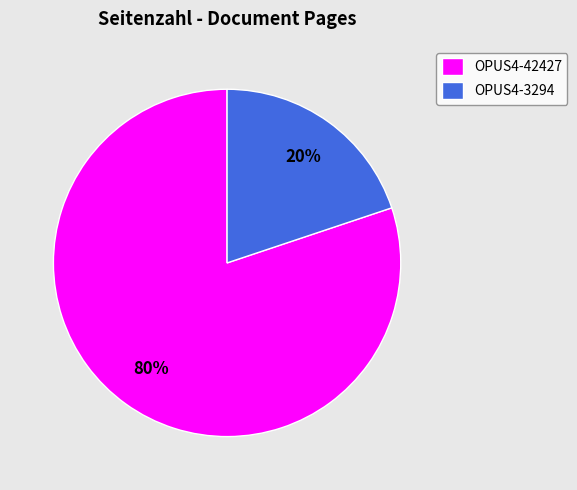

What is the smallest slice in the pie chart?

OPUS4-3294